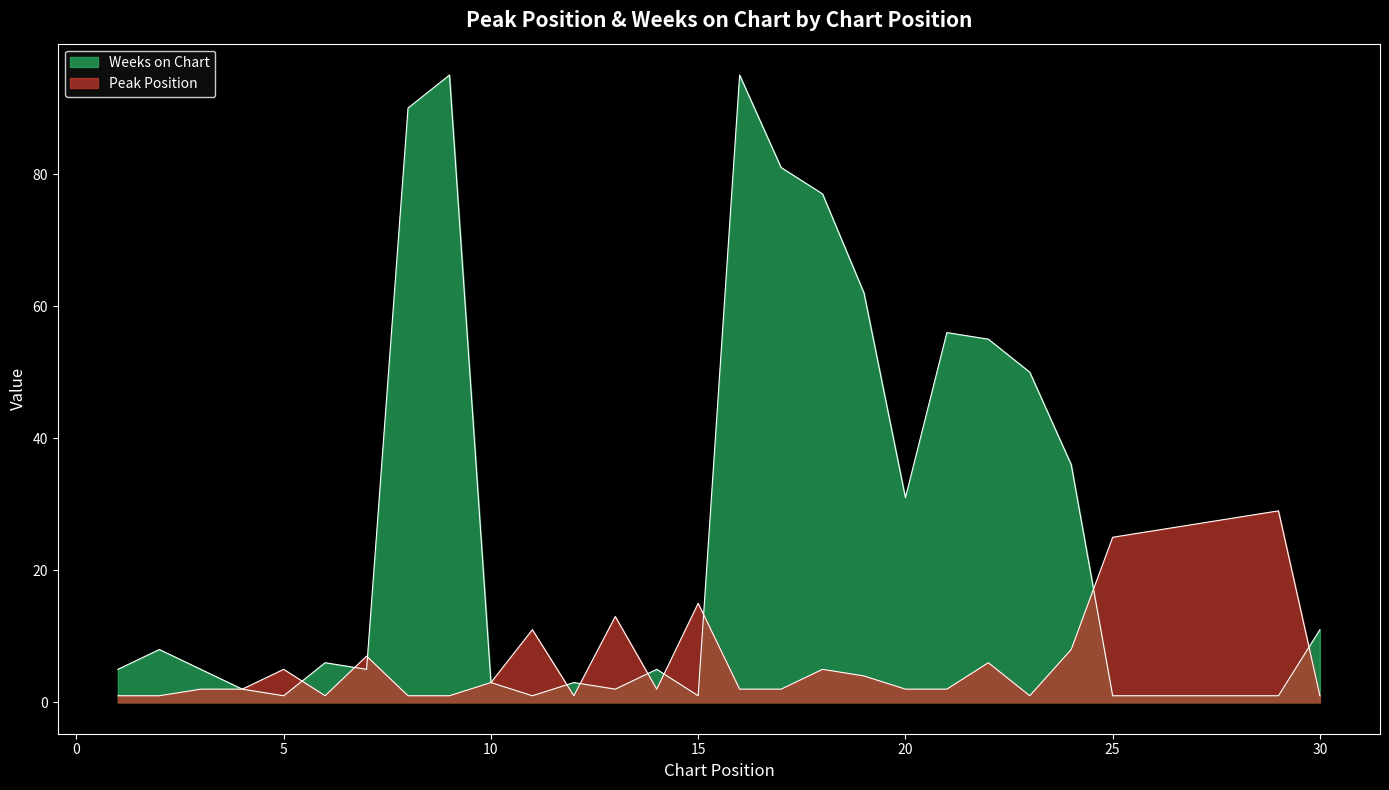

What is the difference between the maximum and minimum values in the Peak Position series?

28